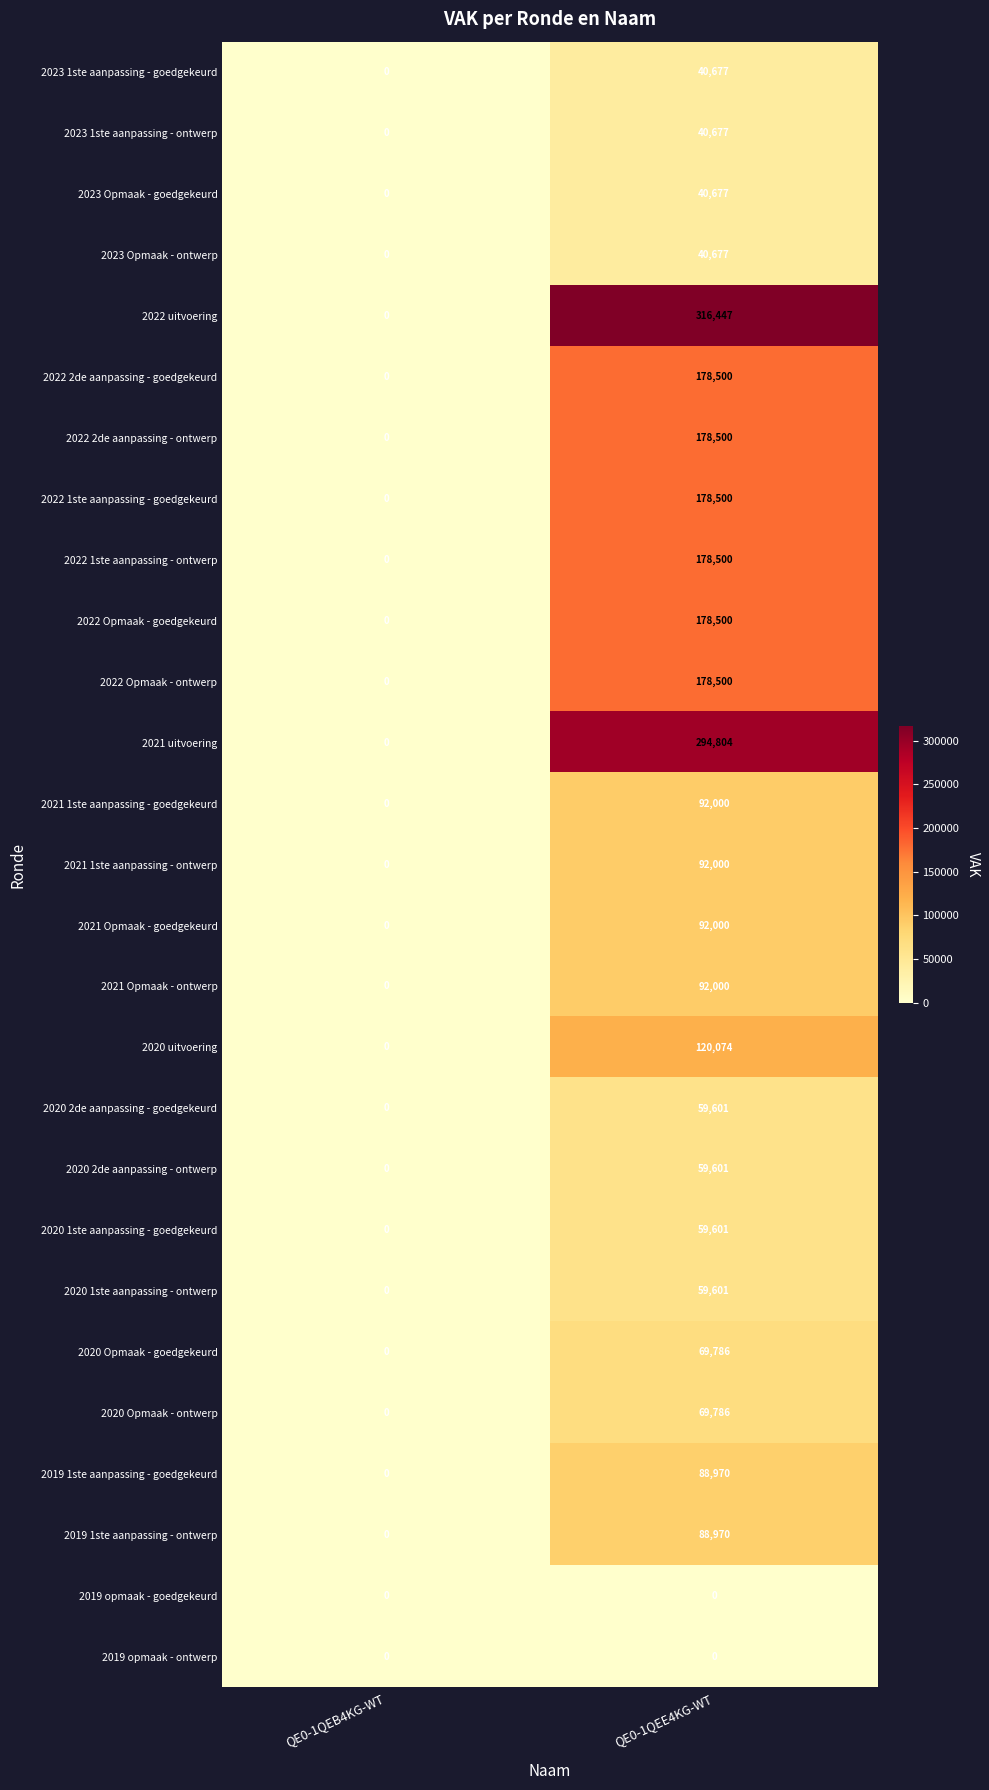

Is it true that 2022 1ste aanpassing - ontwerp equals 178500 at QE0-1QEE4KG-WT?

True